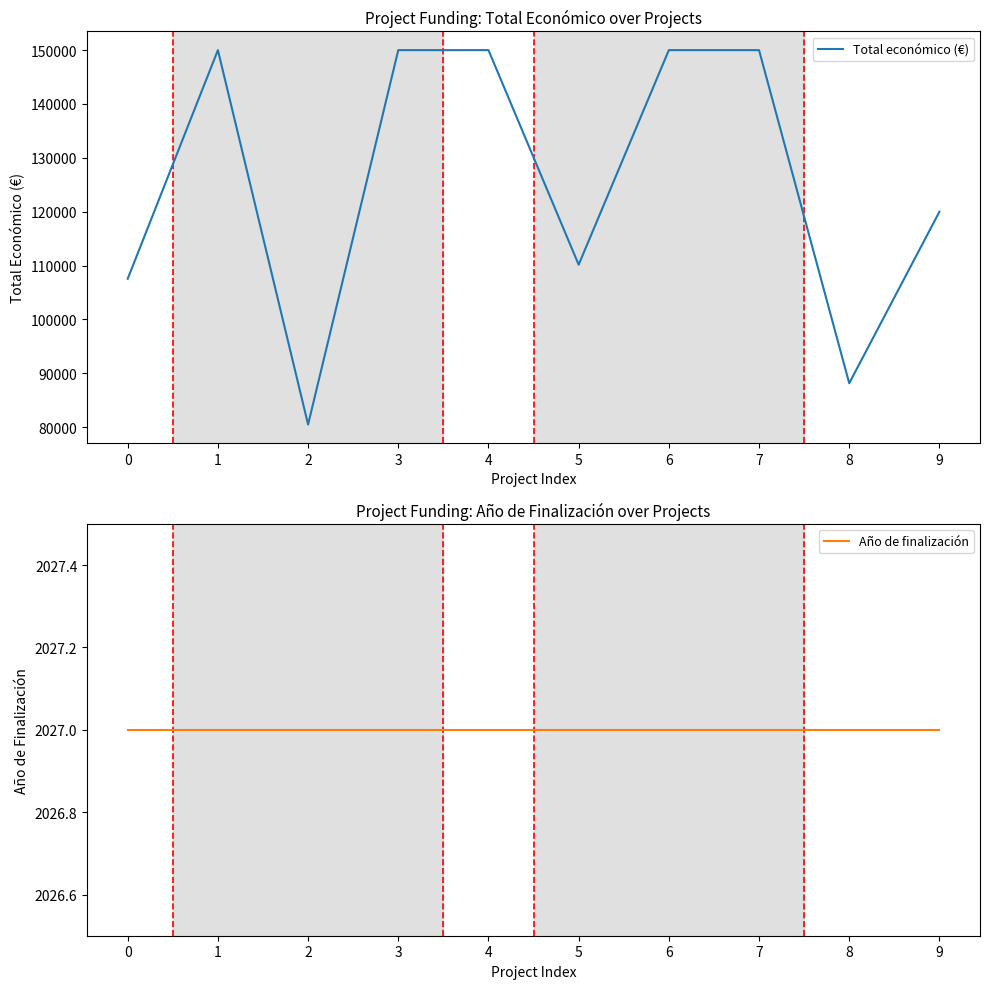

Reading left to right, what are all the values shown in this chart?

Total económico (€): 0=107555	1=150000	2=80498	3=150000	4=150000	5=110168	6=150000	7=150000	8=88160	9=120000
Año de finalización: 0=2027	1=2027	2=2027	3=2027	4=2027	5=2027	6=2027	7=2027	8=2027	9=2027